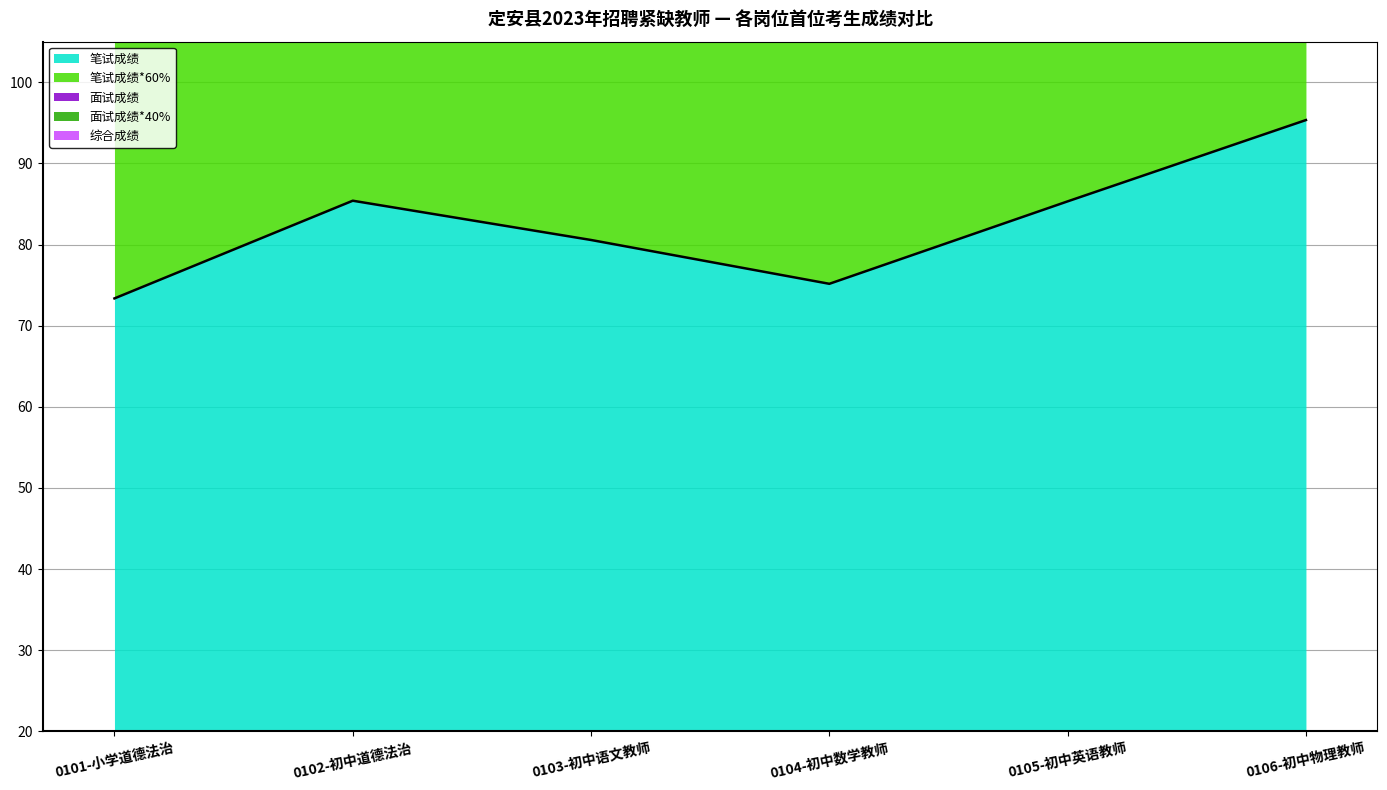

True or false: 综合成绩 and 笔试成绩*60% cross at least once.

False